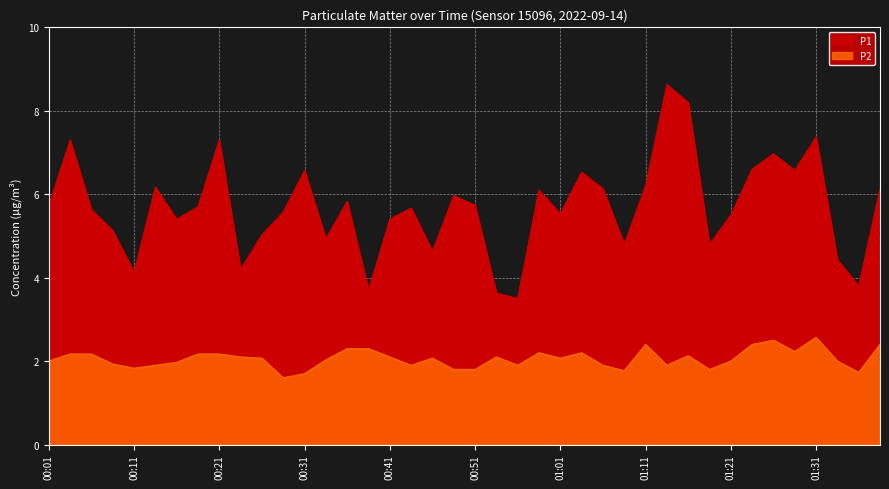

True or false: P1 and P2 intersect in this chart.

False